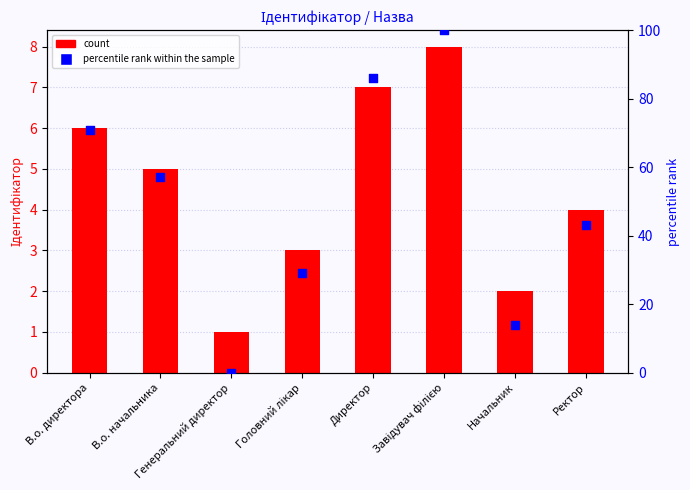

At how many categories does at least one series exceed 58?

3